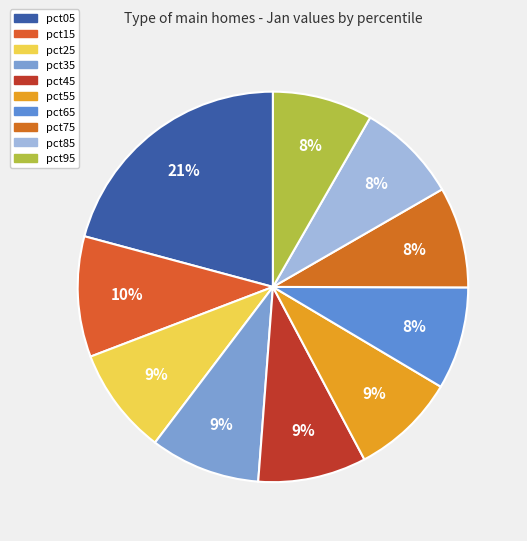

How many slices are in this pie chart?

10